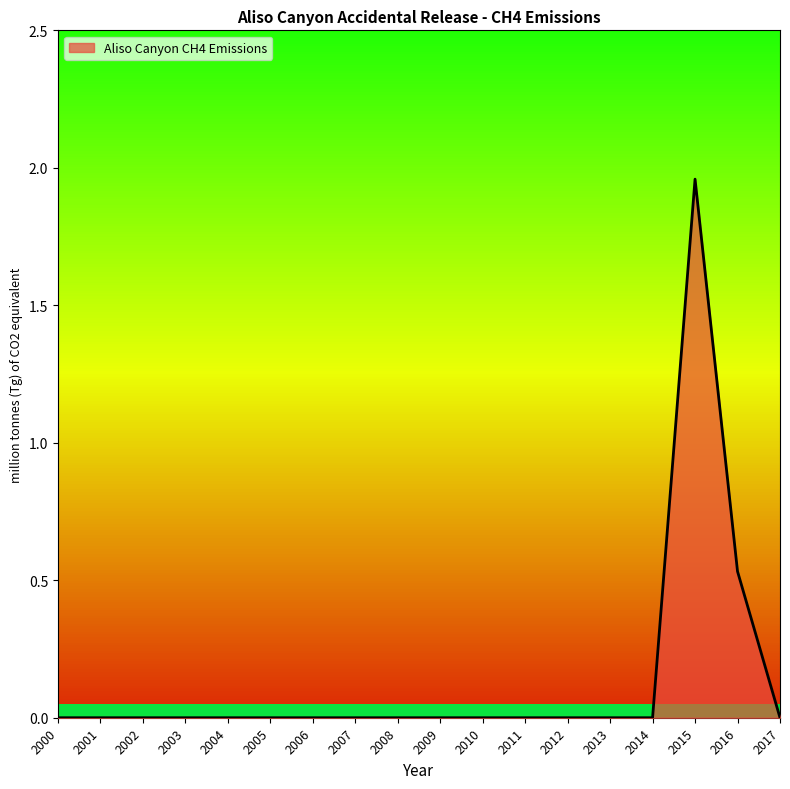

Is it true that the value at 2012 is 0.0?

True